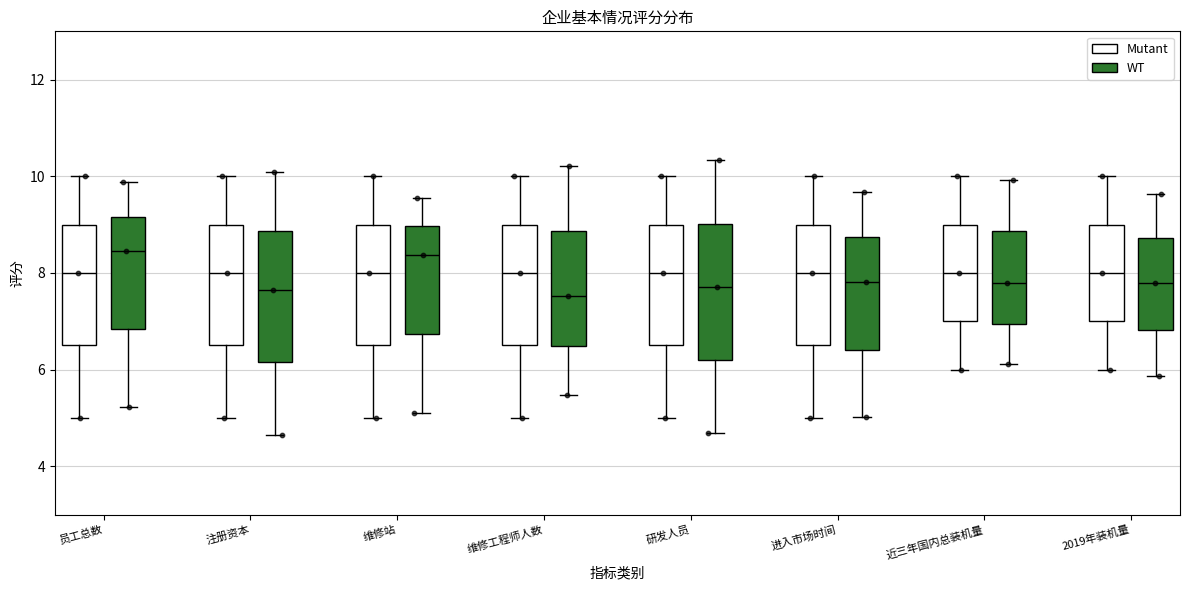

Reading left to right, transcribe this box plot: for each box, give where its median line is, the range the box spans, and where its two whiskers end, as read against the y-axis. The values are not printed on the chart, so give them approximately, as read against the axis.

员工总数 (Mutant): median 8.0, box 6.6 to 9.0, whiskers 5.0 to 10.0
员工总数 (WT): median 8.4, box 6.8 to 9.2, whiskers 5.2 to 9.8
注册资本 (Mutant): median 8.0, box 6.6 to 9.0, whiskers 5.0 to 10.0
注册资本 (WT): median 7.6, box 6.2 to 8.8, whiskers 4.6 to 10.0
维修站 (Mutant): median 8.0, box 6.6 to 9.0, whiskers 5.0 to 10.0
维修站 (WT): median 8.4, box 6.8 to 9.0, whiskers 5.2 to 9.6
维修工程师人数 (Mutant): median 8.0, box 6.6 to 9.0, whiskers 5.0 to 10.0
维修工程师人数 (WT): median 7.6, box 6.4 to 8.8, whiskers 5.4 to 10.2
研发人员 (Mutant): median 8.0, box 6.6 to 9.0, whiskers 5.0 to 10.0
研发人员 (WT): median 7.8, box 6.2 to 9.0, whiskers 4.6 to 10.4
进入市场时间 (Mutant): median 8.0, box 6.6 to 9.0, whiskers 5.0 to 10.0
进入市场时间 (WT): median 7.8, box 6.4 to 8.8, whiskers 5.0 to 9.6
近三年国内总装机量 (Mutant): median 8.0, box 7.0 to 9.0, whiskers 6.0 to 10.0
近三年国内总装机量 (WT): median 7.8, box 7.0 to 8.8, whiskers 6.2 to 10.0
2019年装机量 (Mutant): median 8.0, box 7.0 to 9.0, whiskers 6.0 to 10.0
2019年装机量 (WT): median 7.8, box 6.8 to 8.8, whiskers 5.8 to 9.6